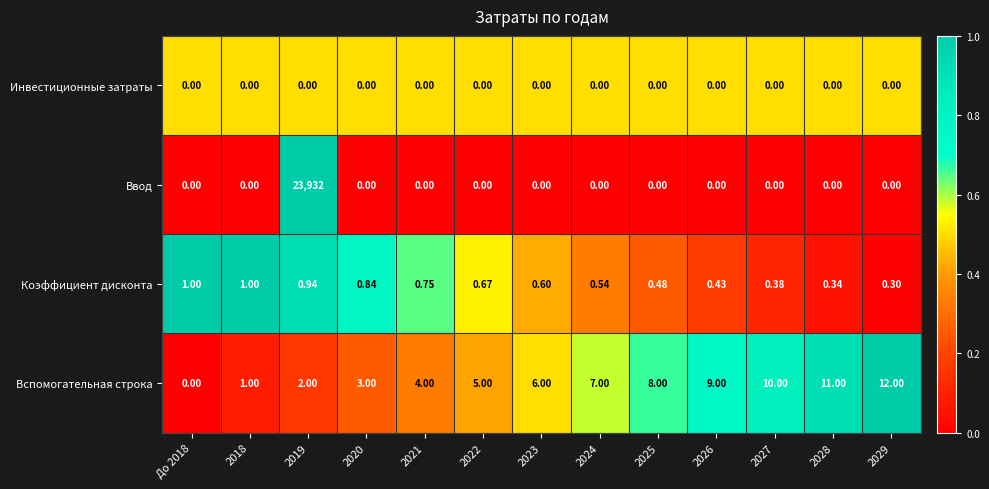

Rank the series by their maximum value, from lowest to highest.

Инвестиционные затраты, Коэффициент дисконта, Вспомогательная строка, Ввод